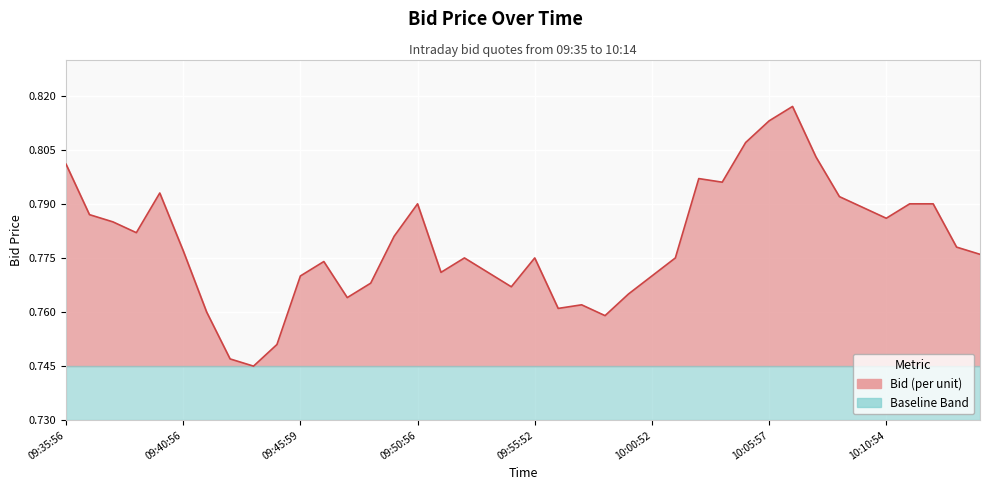

Rank the categories by value from highest to lowest.

10:06:56, 10:05:57, 10:04:56, 10:07:58, 09:35:56, 10:02:58, 10:03:57, 09:39:58, 10:08:57, 10:12:53, 10:11:59, 09:50:56, 10:09:57, 09:36:53, 10:10:54, 09:37:53, 09:38:59, 09:49:57, 10:13:58, 09:40:56, 10:14:55, 10:01:58, 09:55:52, 09:52:58, 09:46:57, 09:53:56, 09:51:57, 10:00:52, 09:45:59, 09:48:57, 09:54:59, 09:59:56, 09:47:59, 09:57:55, 09:56:53, 09:41:59, 09:58:57, 09:44:59, 09:42:56, 09:43:56